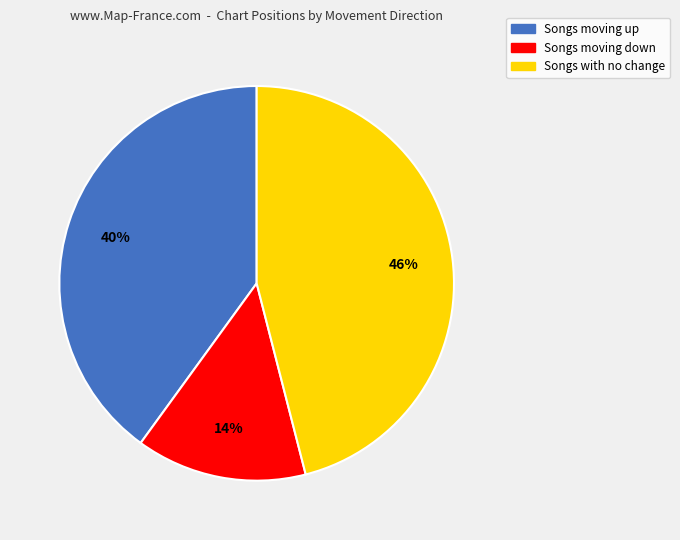

Is there a majority slice in this chart?

No